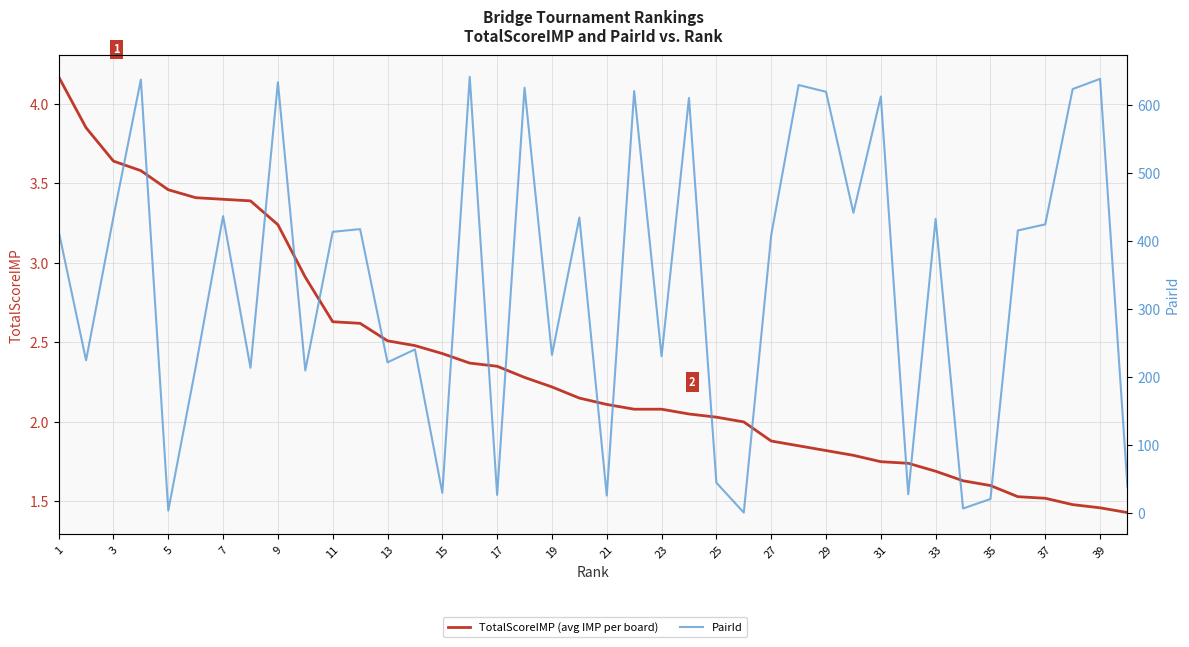

What is the difference between the maximum and minimum values in the PairId series?

641.0